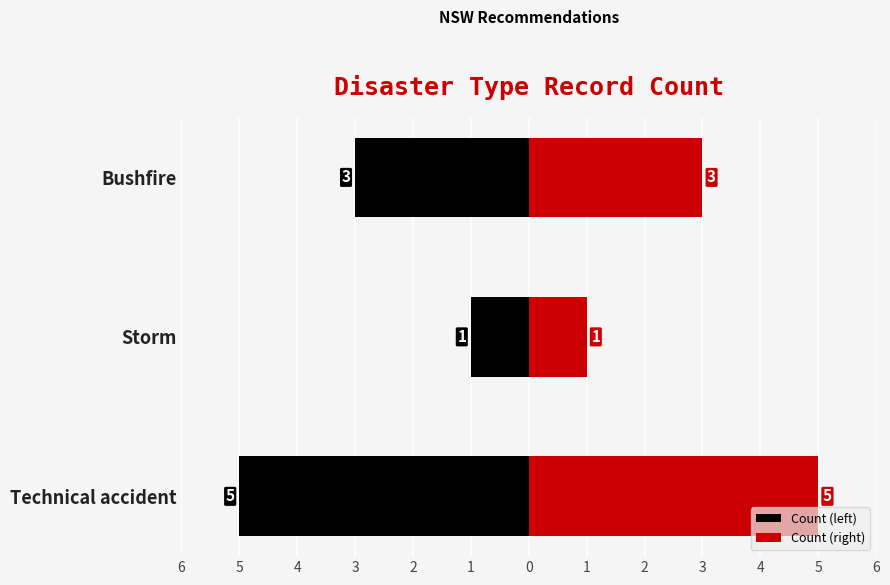

What is the difference between the maximum and minimum values in the Count (right) series?

4